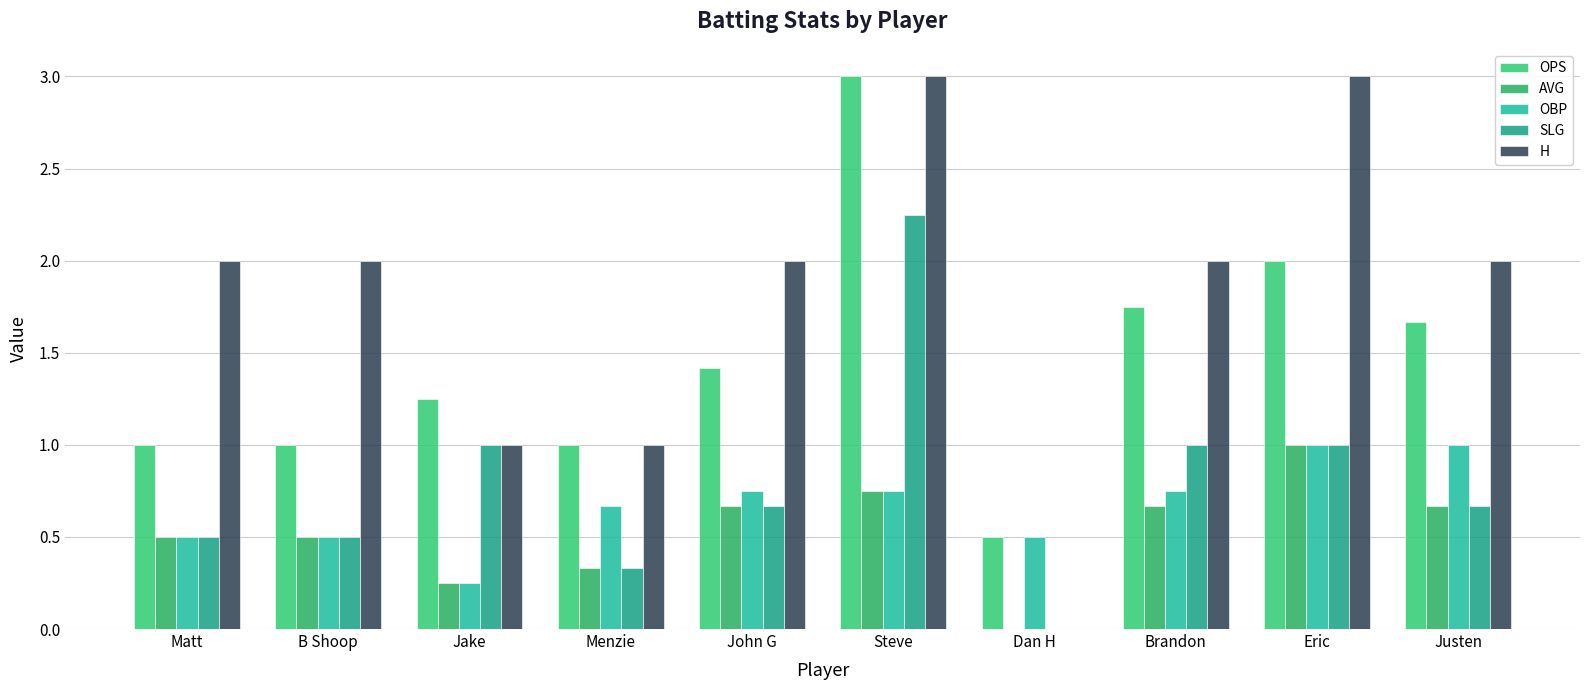

What is the average value of the OPS series?

1.5